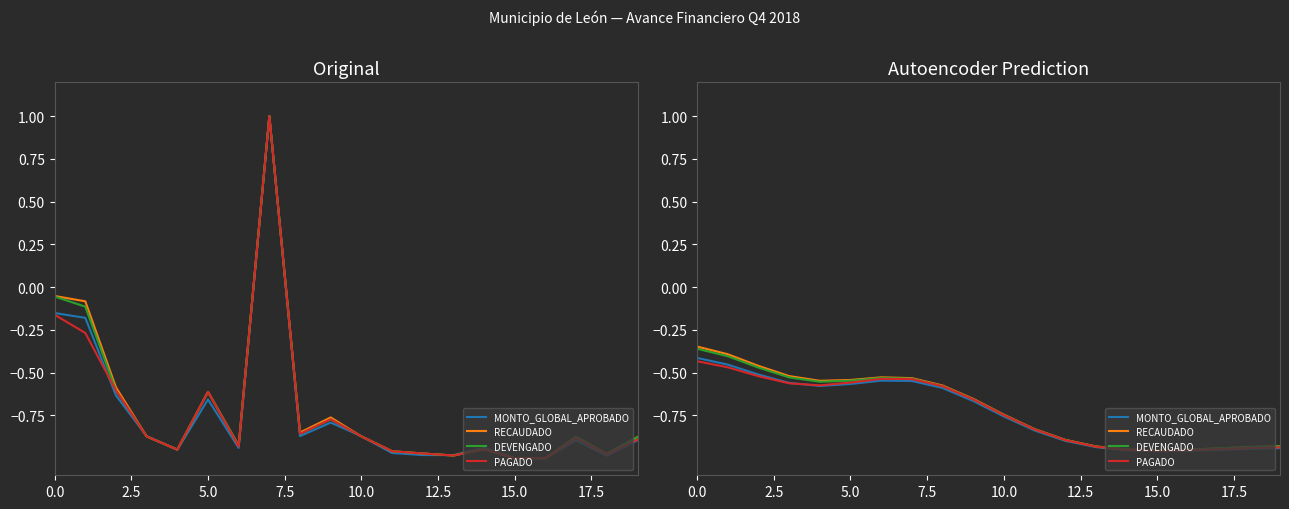

In MONTO_GLOBAL_APROBADO, how many points are higher than both neighbors (excluding endpoints)?

1